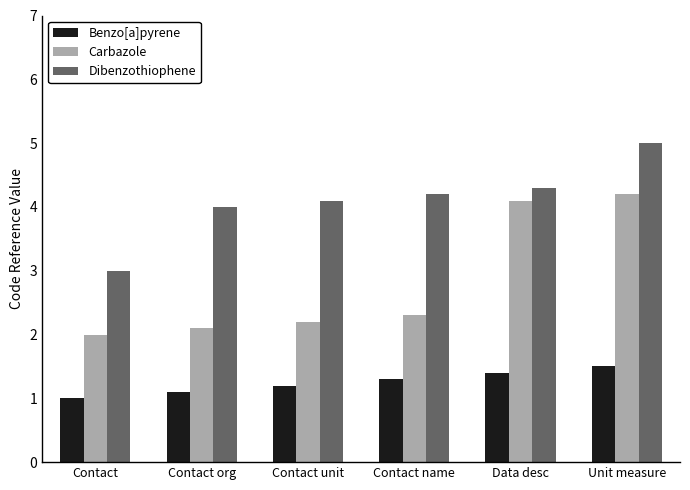

What position from the right is Contact name?

3